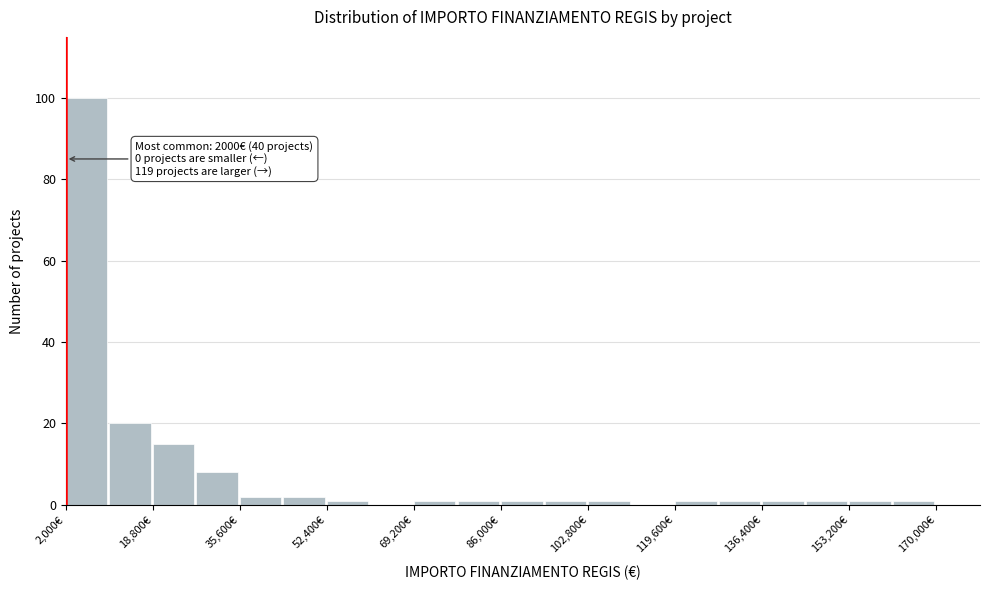

Which range on the x-axis has the tallest bar?

2000 to 10400